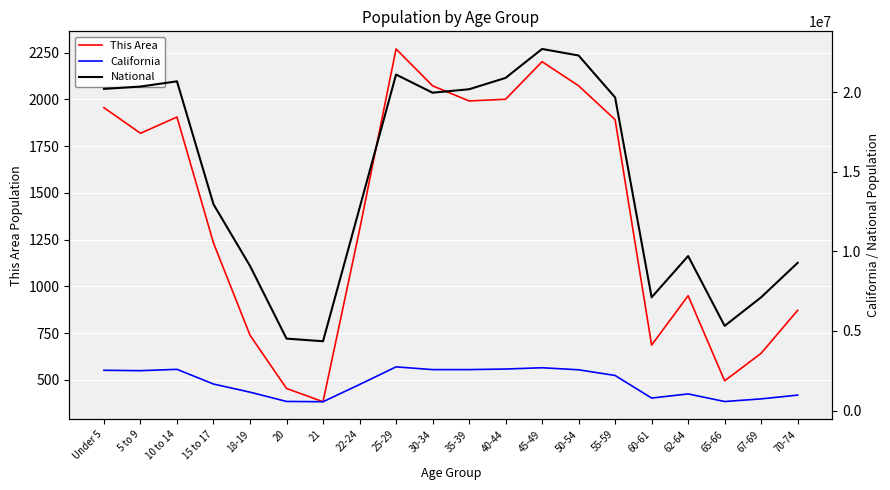

How many data points in National are less than 19664805?

10